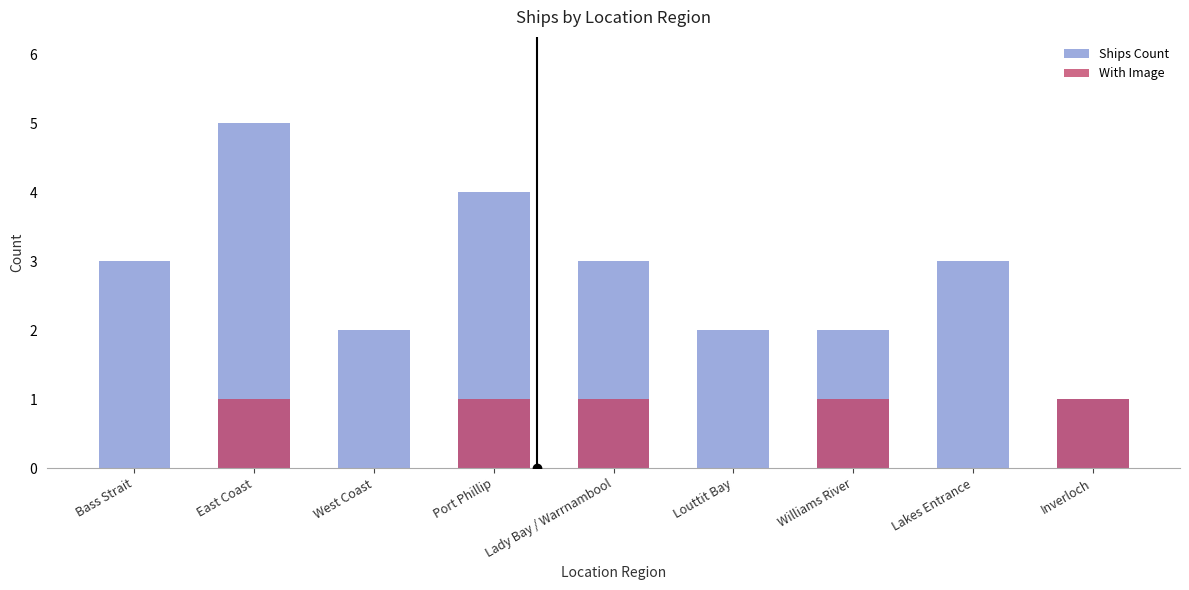

Reading left to right, list all the values displayed in this chart.

Ships Count: Bass Strait=3	East Coast=5	West Coast=2	Port Phillip=4	Lady Bay / Warrnambool=3	Louttit Bay=2	Williams River=2	Lakes Entrance=3	Inverloch=1
With Image: Bass Strait=0	East Coast=1	West Coast=0	Port Phillip=1	Lady Bay / Warrnambool=1	Louttit Bay=0	Williams River=1	Lakes Entrance=0	Inverloch=1